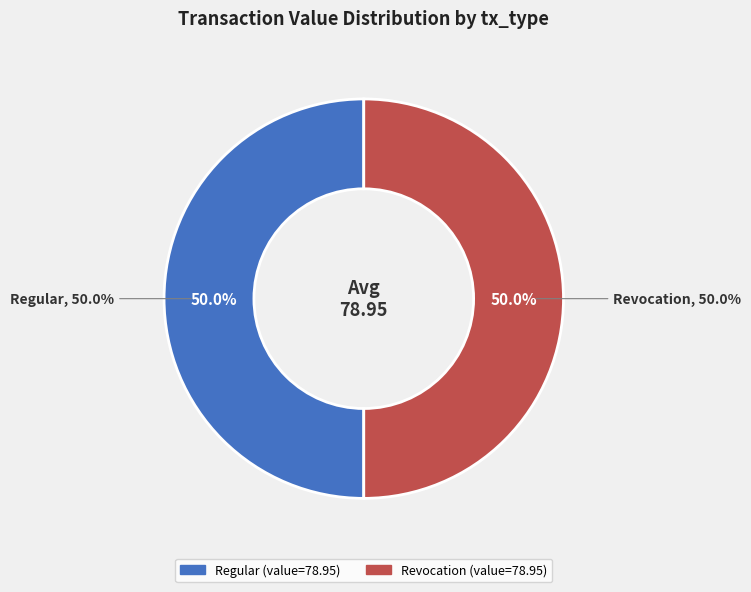

Which slice is the smallest?

Revocation (io_index=0)